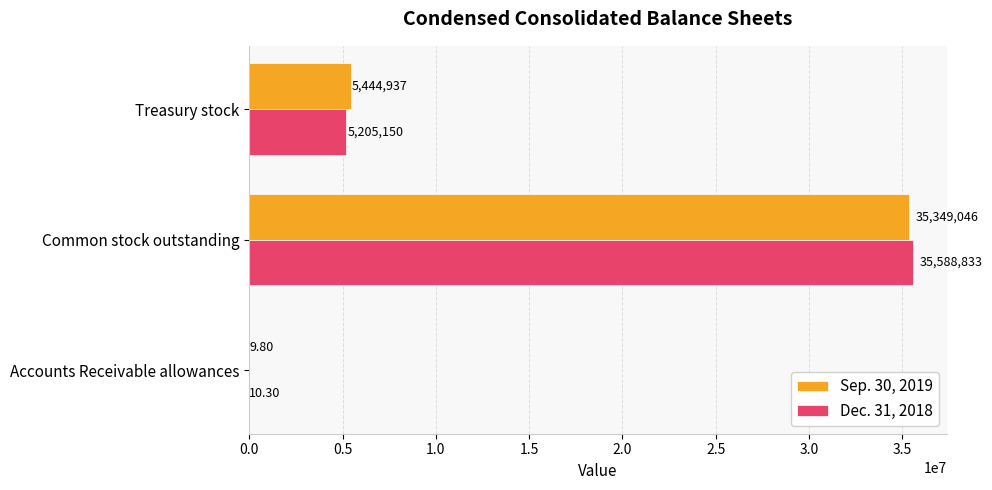

Is the value of Sep. 30, 2019 at Accounts Receivable allowances greater than the value of Dec. 31, 2018 at Treasury stock?

No